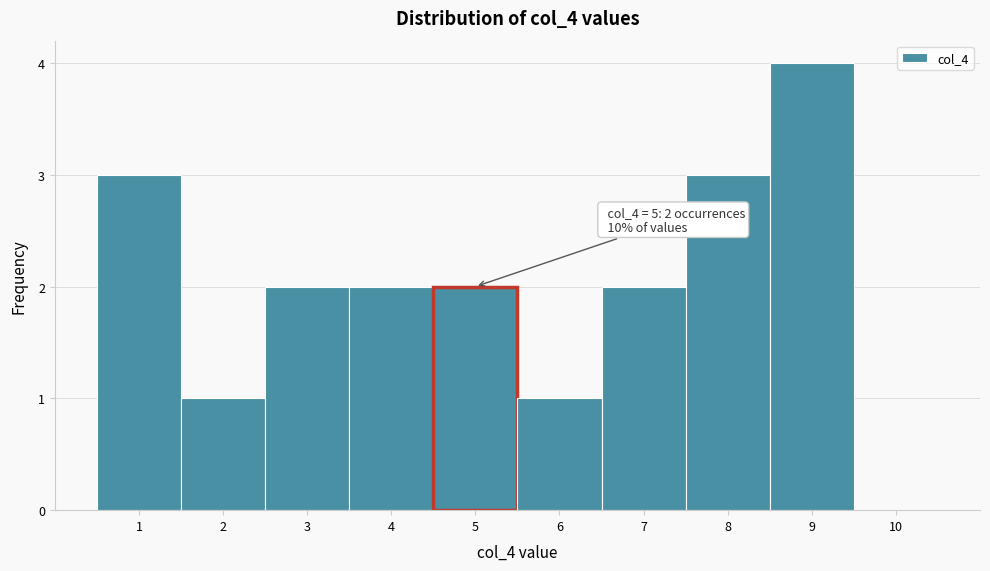

Which range on the x-axis has the tallest bar?

8.5 to 9.5